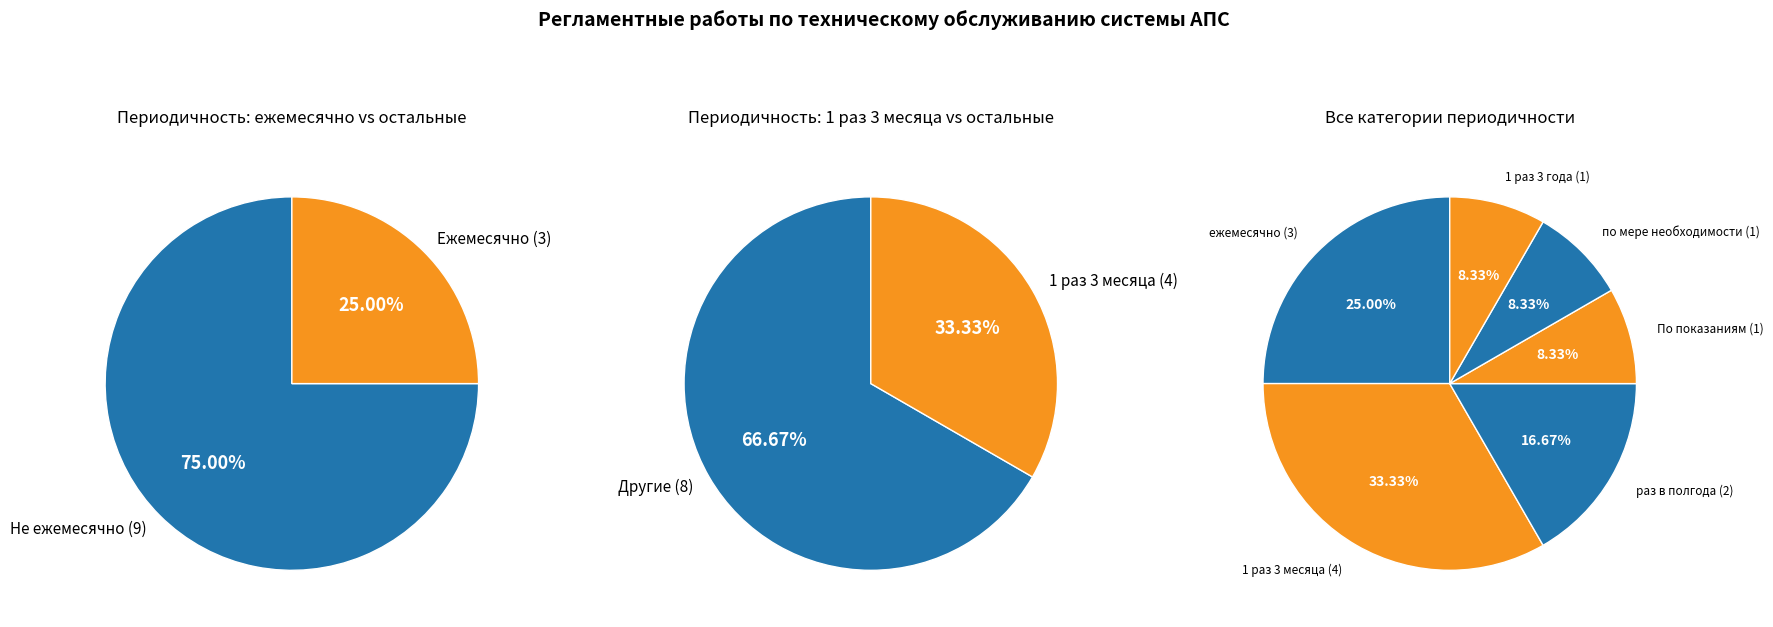

How many segments does this pie chart have?

6